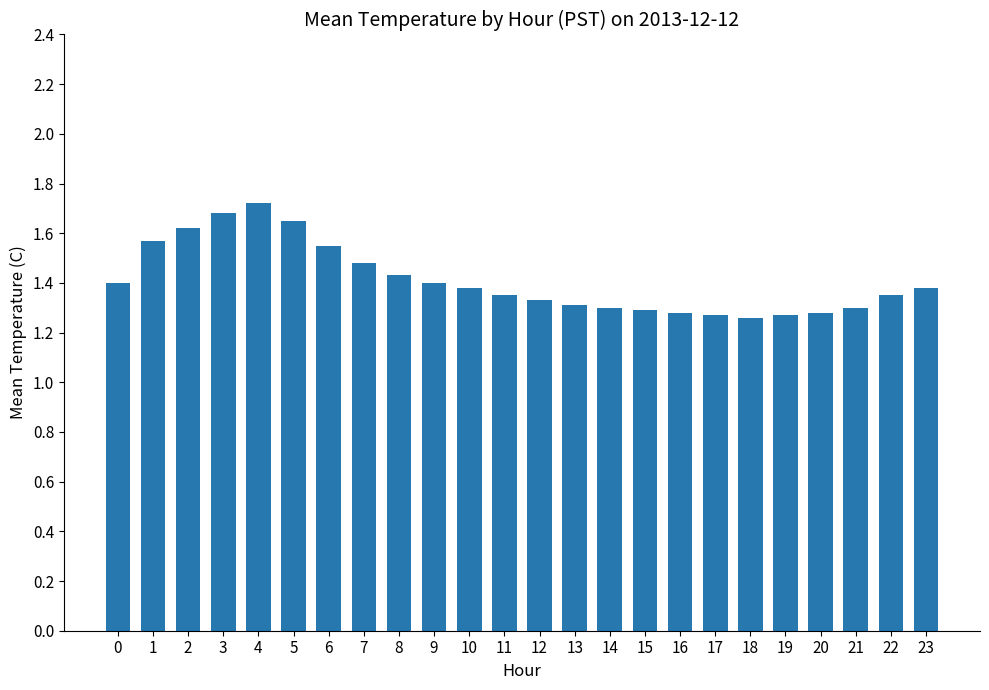

Which has a higher value, 1 or 23?

1